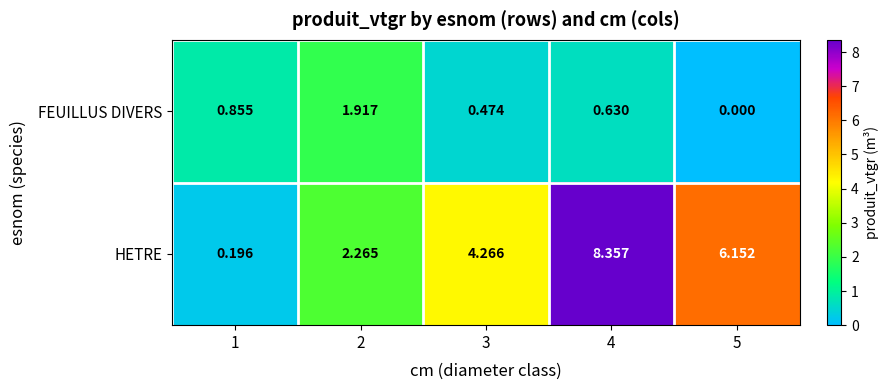

Which series has the largest total across all categories?

HETRE